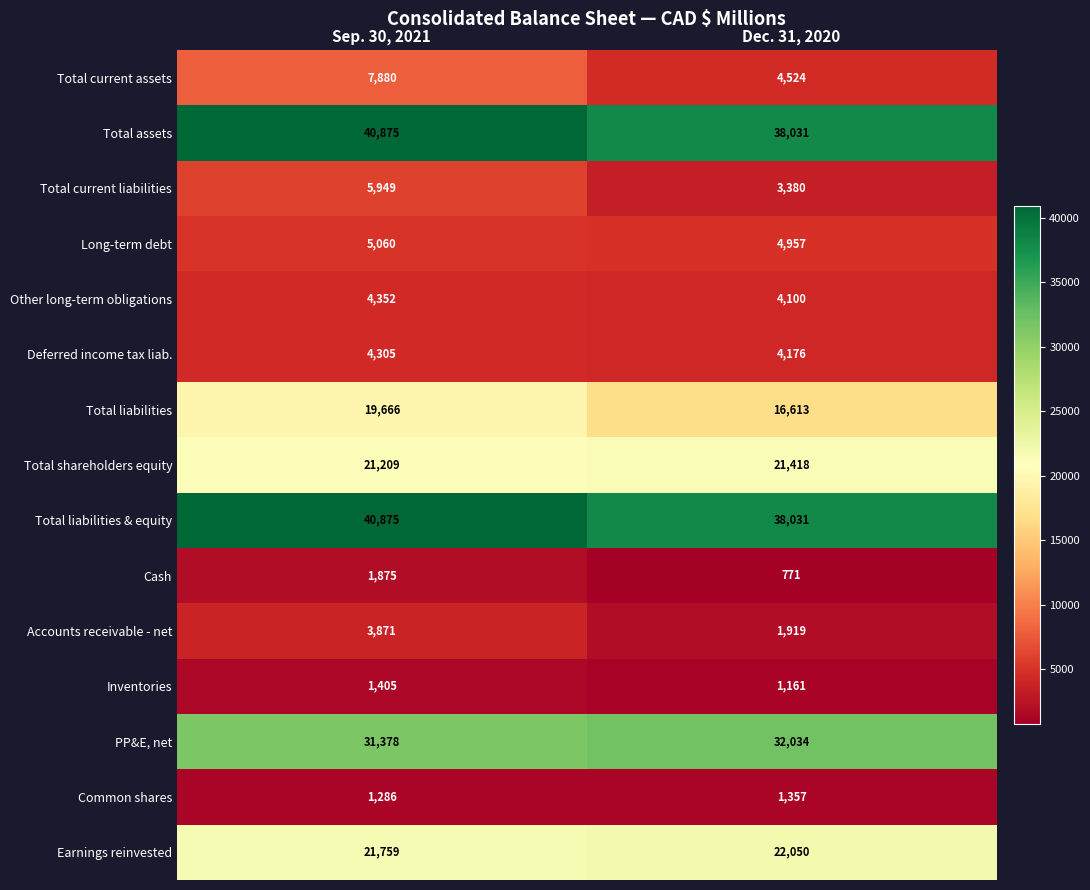

Is it true that Total liabilities & equity equals 40875 at Sep. 30, 2021?

True